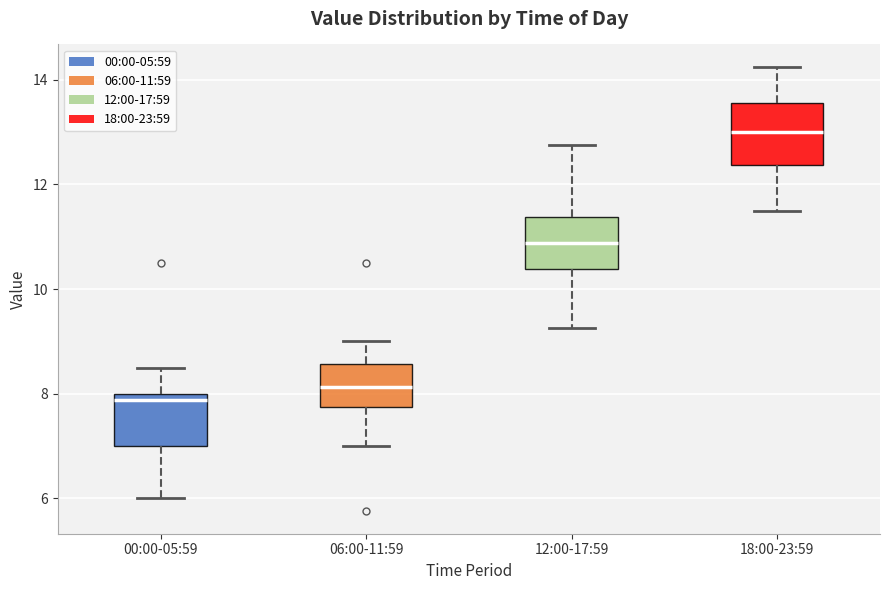

Which box's median line is the lowest?

00:00-05:59